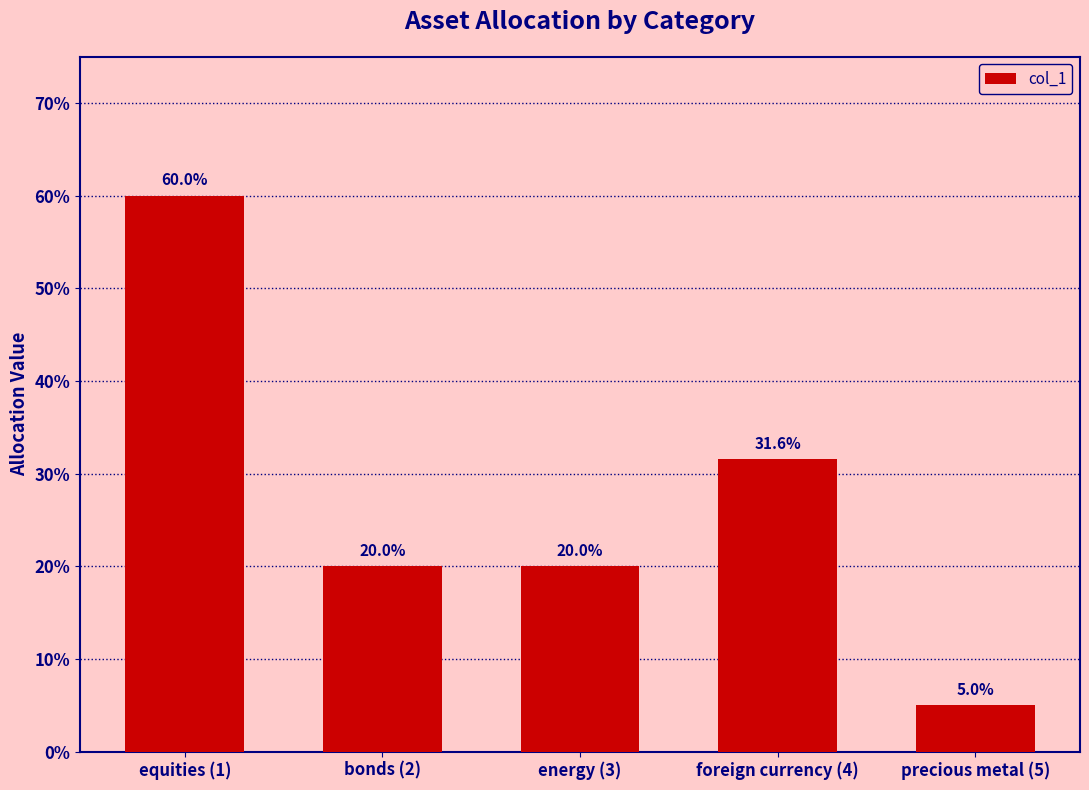

What is the label of the 4th bar from the left?

foreign currency (4)